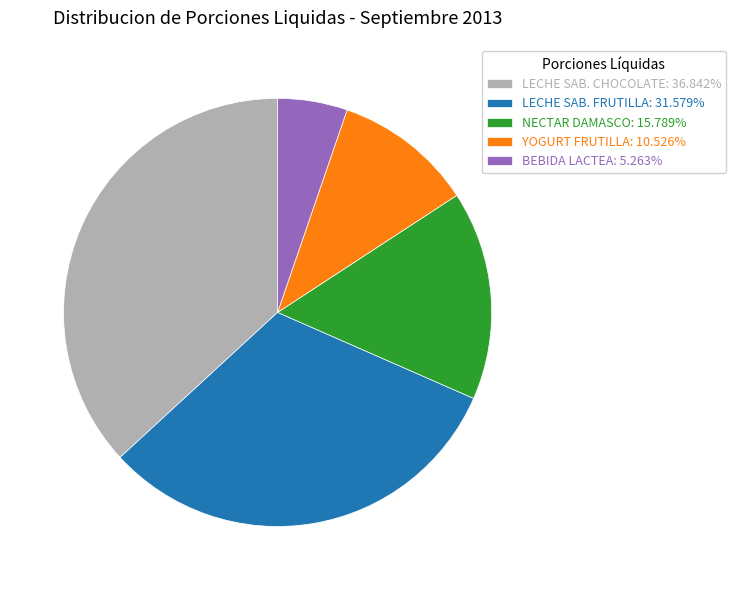

Approximately how many times larger is the value at LECHE SAB. CHOCOLATE compared to LECHE SAB. FRUTILLA?

1.2